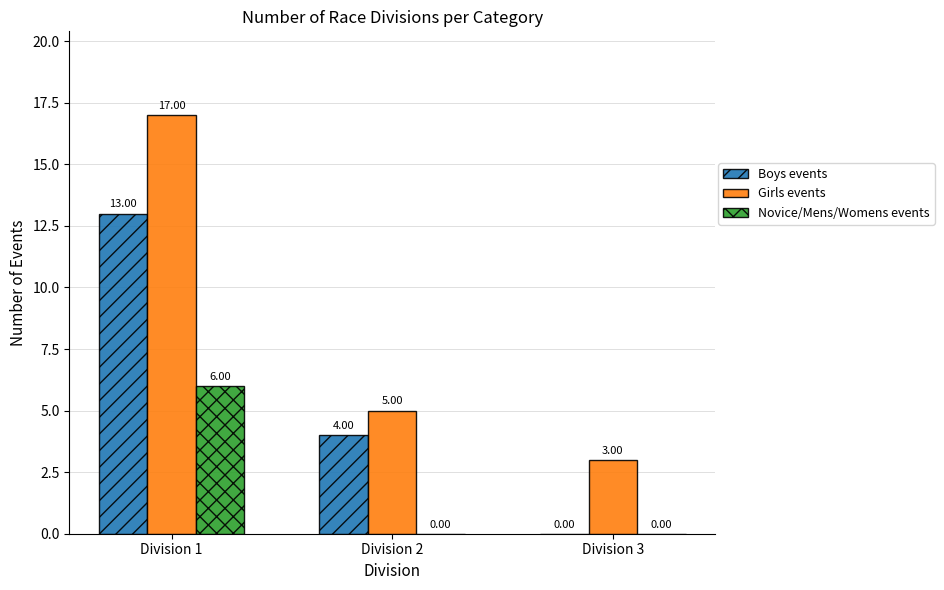

Count the number of data series in this chart.

3